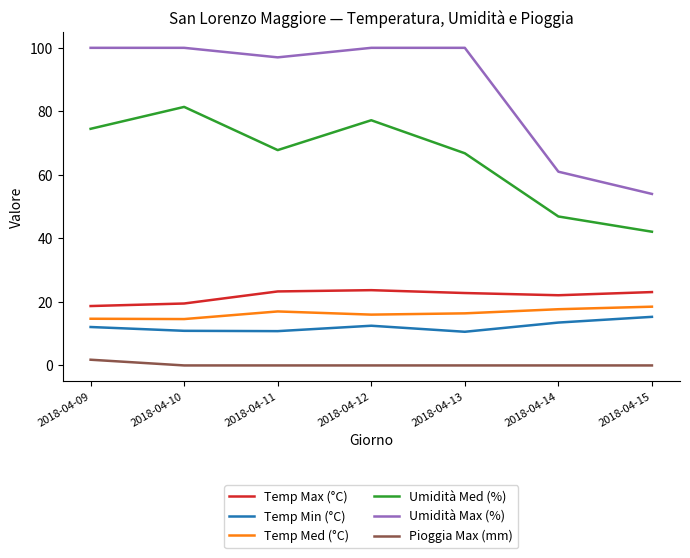

What is the lowest value of the Temp Med (°C) series?

14.6